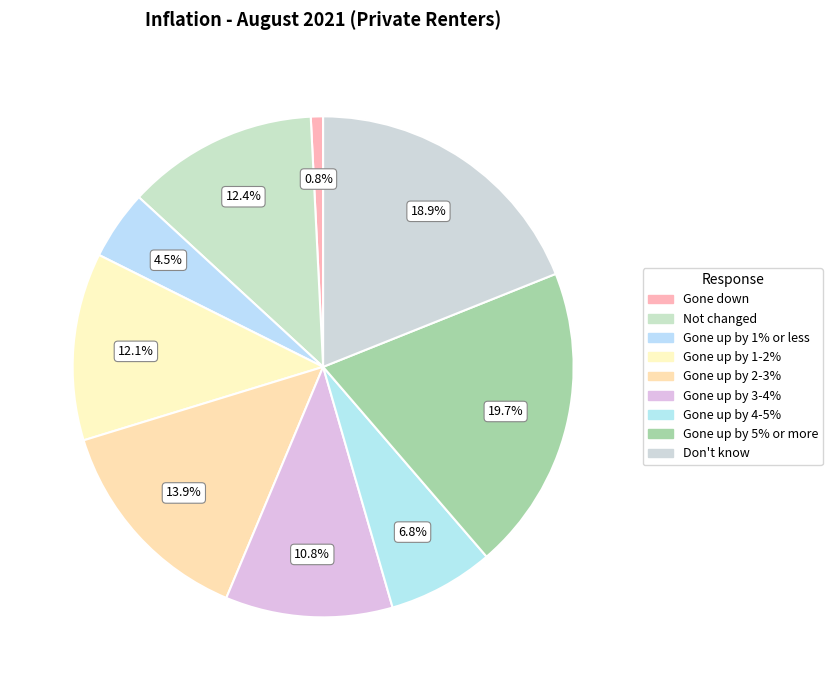

Between Gone up by 1-2% and Gone up by 2-3%, which is larger?

Gone up by 2-3%